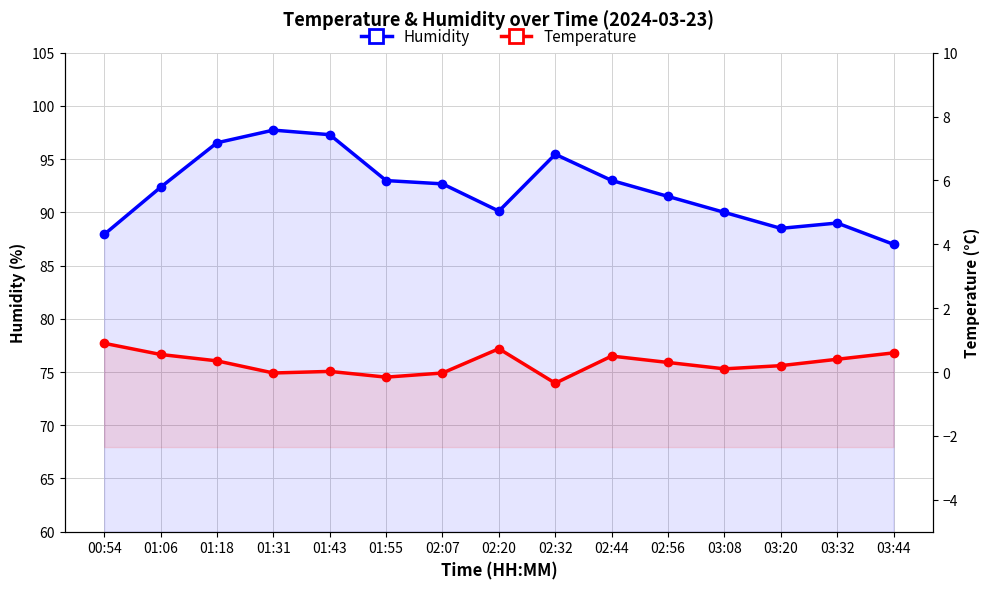

Is the value of Temperature at 02:56 greater than the value of Humidity at 02:44?

No